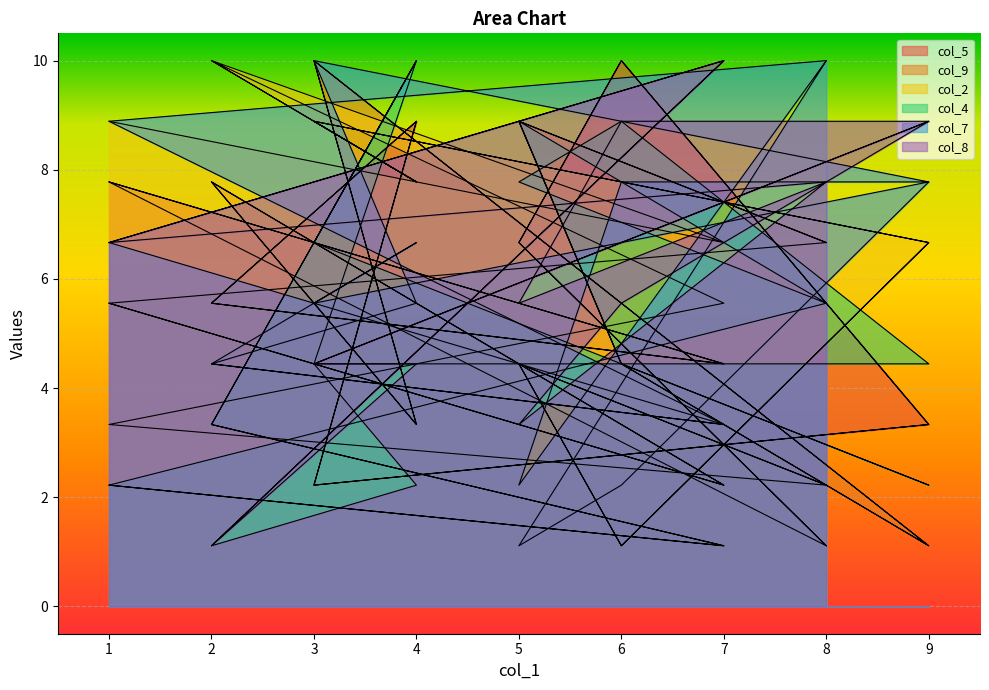

Which category has the highest value across all series?

6